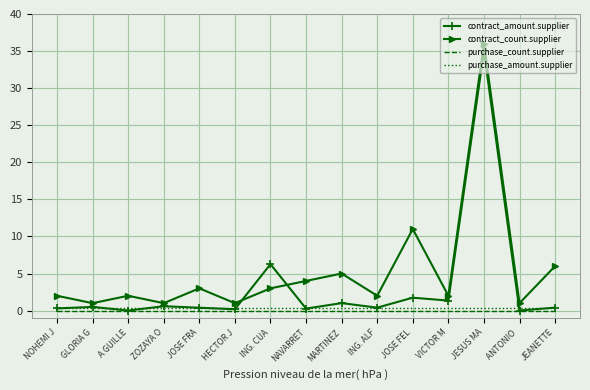

At which label is contract_count.supplier closest to 18?

JOSE FEL